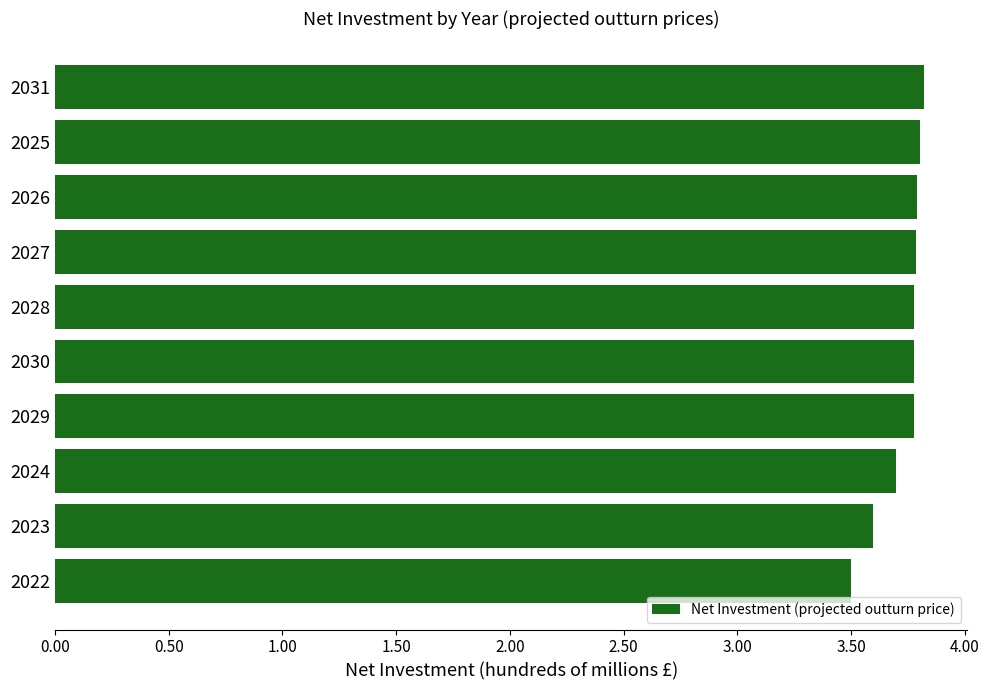

Does the chart contain any negative values?

No